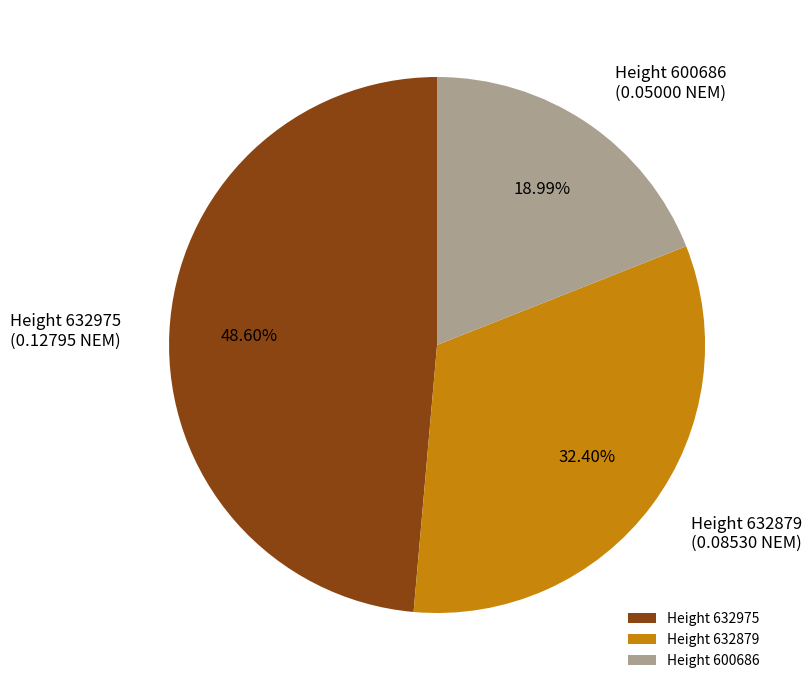

Count the number of slices in the pie.

3